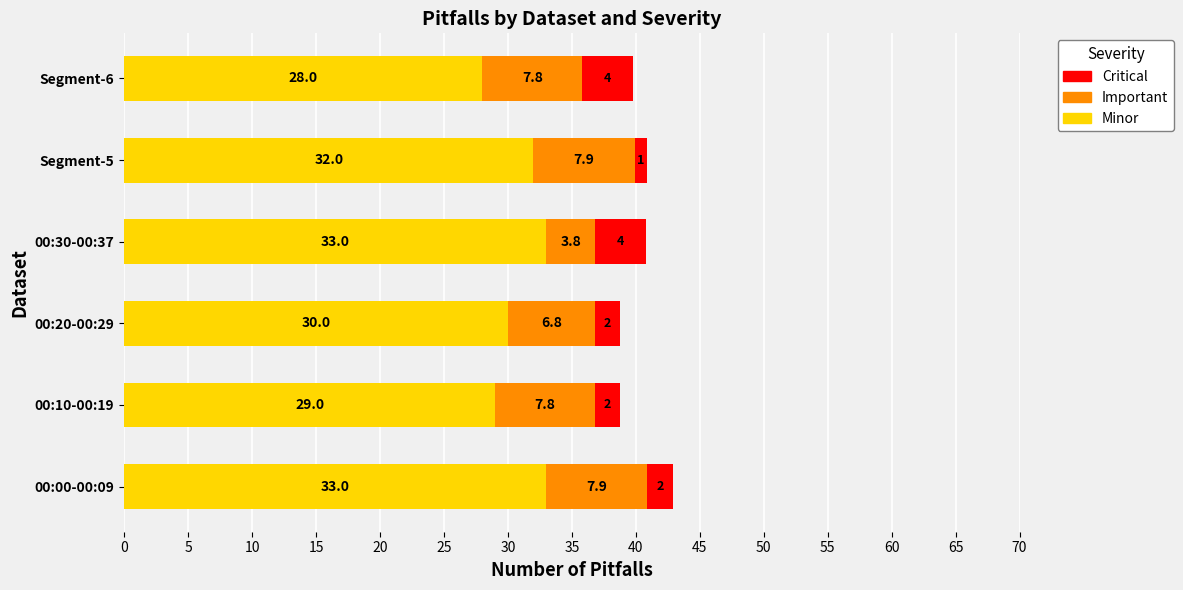

How many data points does each series have?

6